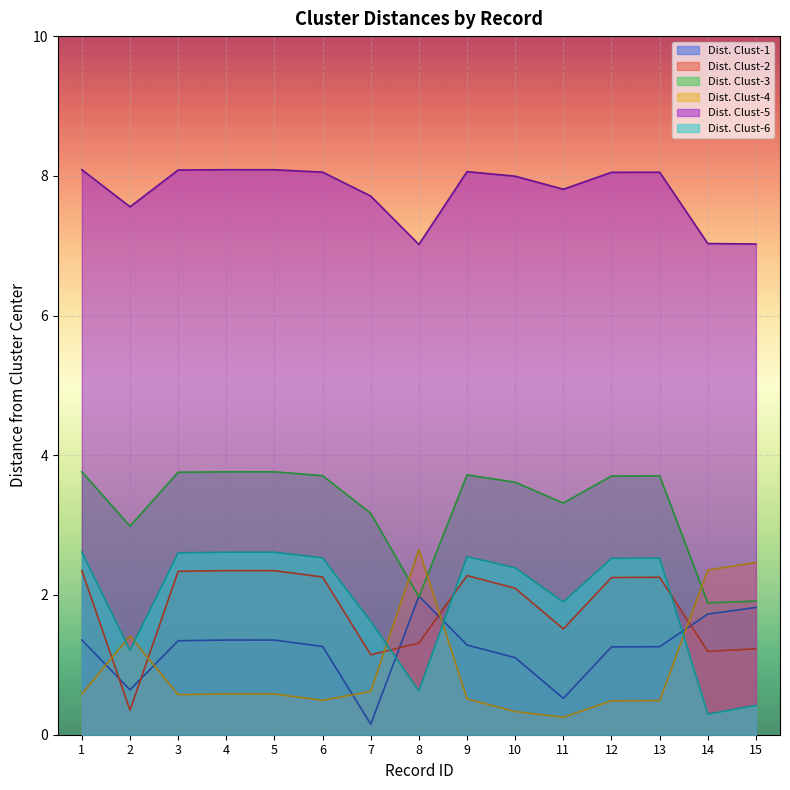

At which label does Dist. Clust-4 reach its minimum?

11